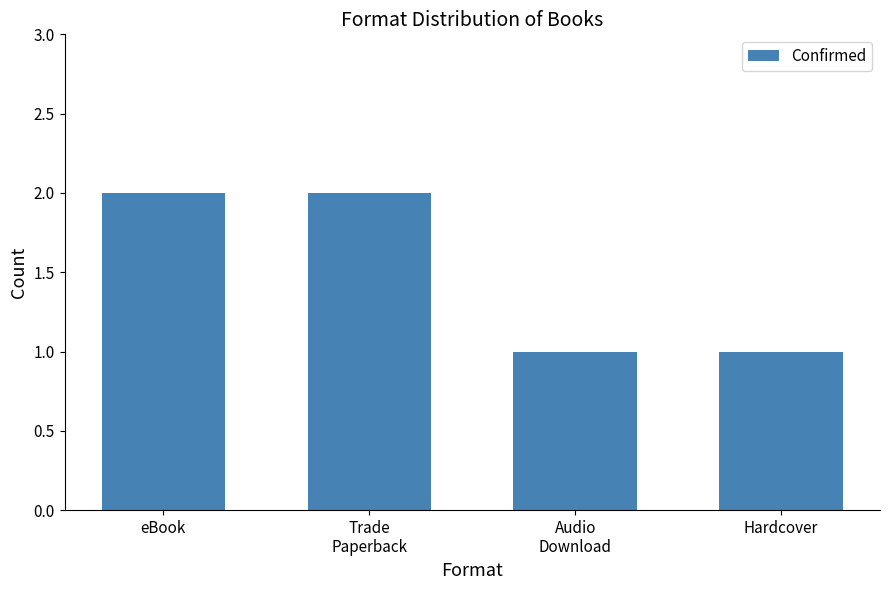

True or false: the data shows 2 at Trade
Paperback.

True